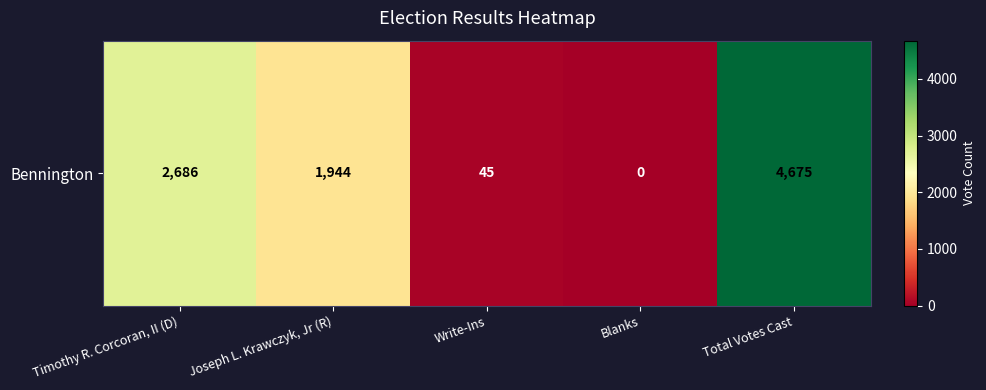

Rank the categories by value from lowest to highest.

Blanks, Write-Ins, Joseph L. Krawczyk, Jr (R), Timothy R. Corcoran, II (D), Total Votes Cast